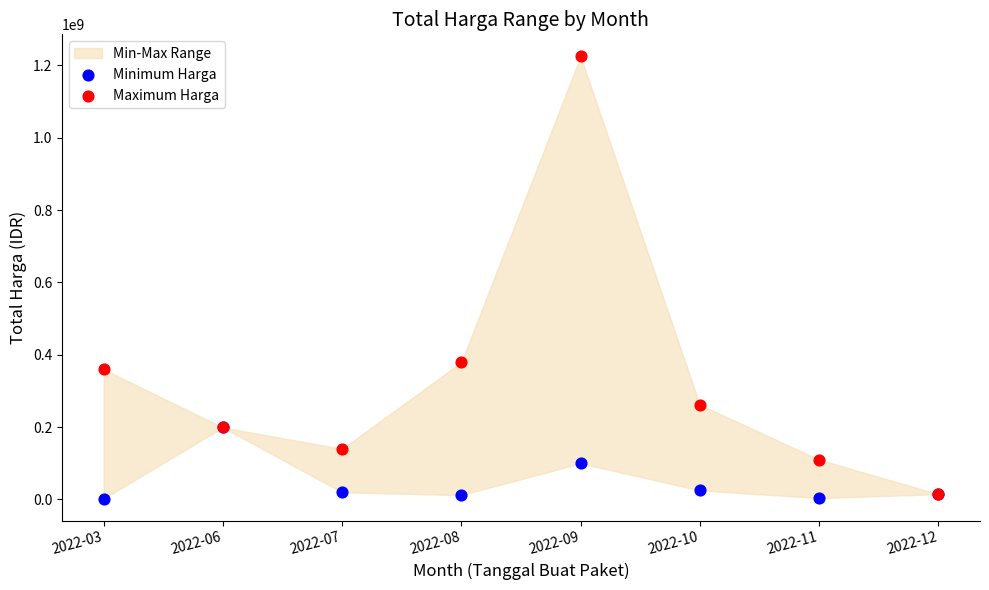

In the Maximum Harga series, what Y value is closest to 619716000?

379075000